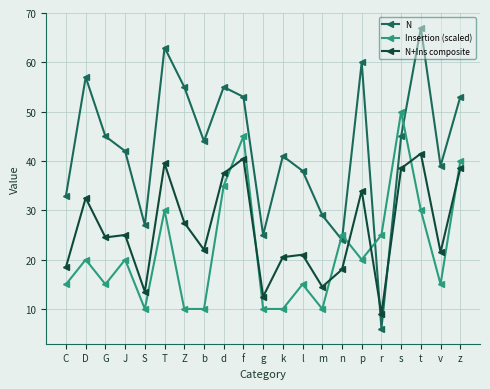

What is the difference between the maximum and minimum values in the Insertion (scaled) series?

40.0